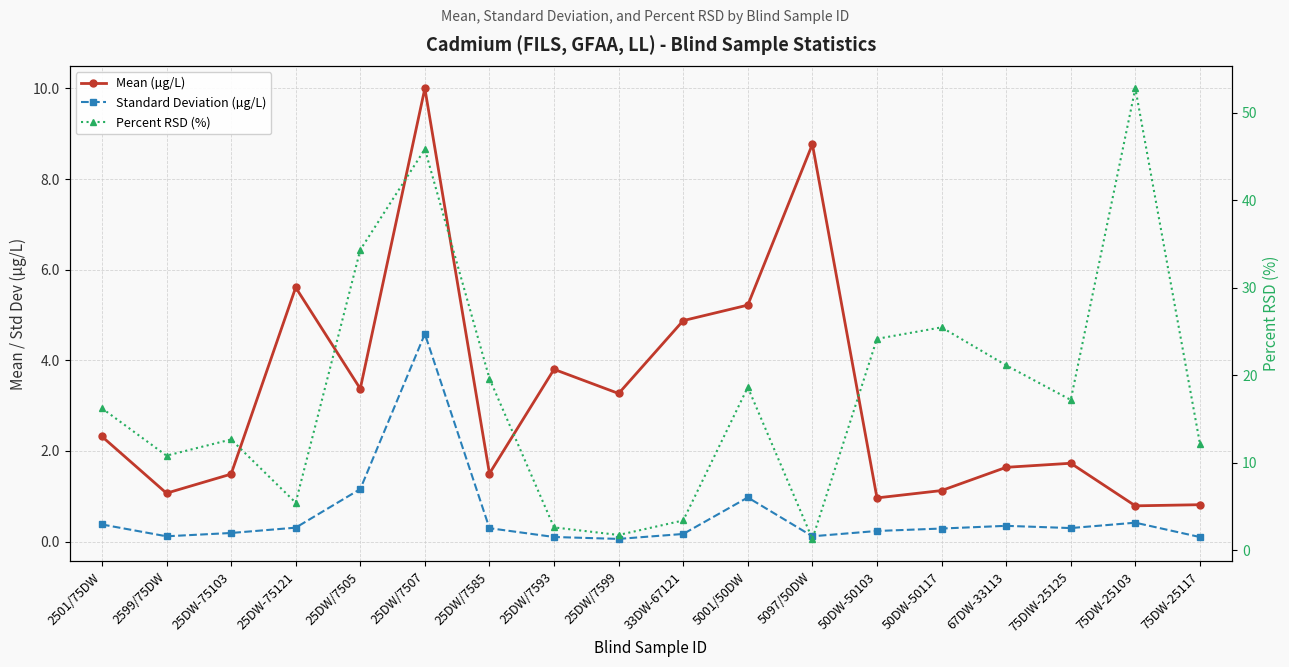

Reading left to right, extract all data points from this chart.

Mean (µg/L): 2501/75DW=2.3	2599/75DW=1.1	25DW-75103=1.5	25DW-75121=5.6	25DW/7505=3.4	25DW/7507=10.0	25DW/7585=1.5	25DW/7593=3.8	25DW/7599=3.3	33DW-67121=4.9	5001/50DW=5.2	5097/50DW=8.8	50DW-50103=1.0	50DW-50117=1.1	67DW-33113=1.6	75DIW-25125=1.7	75DW-25103=0.8	75DW-25117=0.8
Standard Deviation (µg/L): 2501/75DW=0.4	2599/75DW=0.1	25DW-75103=0.2	25DW-75121=0.3	25DW/7505=1.2	25DW/7507=4.6	25DW/7585=0.3	25DW/7593=0.1	25DW/7599=0.1	33DW-67121=0.2	5001/50DW=1.0	5097/50DW=0.1	50DW-50103=0.2	50DW-50117=0.3	67DW-33113=0.3	75DIW-25125=0.3	75DW-25103=0.4	75DW-25117=0.1
Percent RSD (%): 2501/75DW=16.2	2599/75DW=10.8	25DW-75103=12.7	25DW-75121=5.5	25DW/7505=34.3	25DW/7507=45.8	25DW/7585=19.6	25DW/7593=2.6	25DW/7599=1.8	33DW-67121=3.4	5001/50DW=18.6	5097/50DW=1.3	50DW-50103=24.2	50DW-50117=25.5	67DW-33113=21.1	75DIW-25125=17.2	75DW-25103=52.8	75DW-25117=12.2